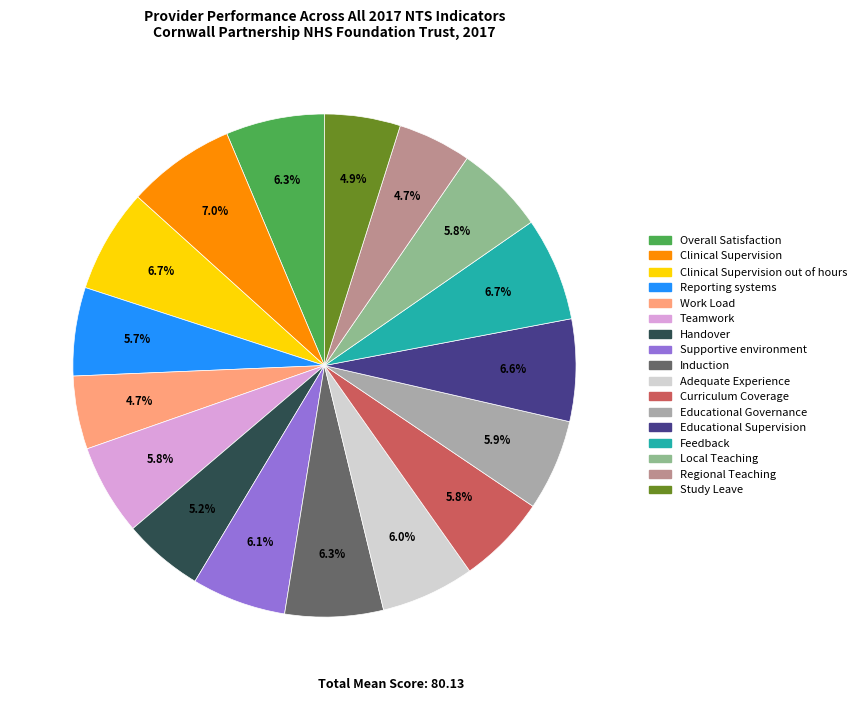

Is there a majority slice in this chart?

No